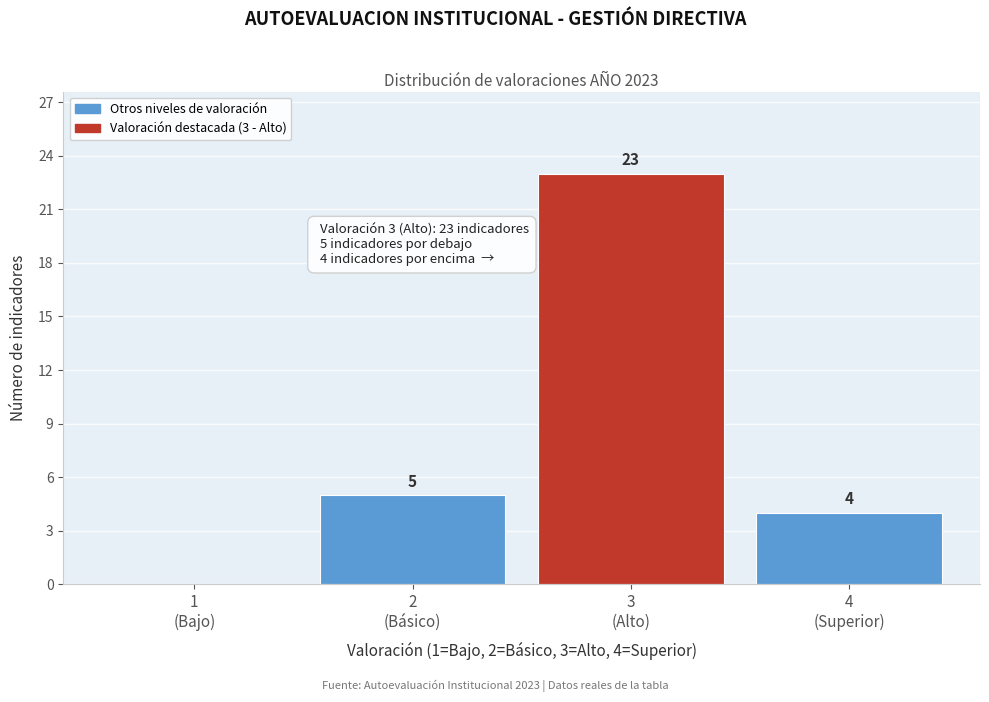

What is the greatest value displayed?

23